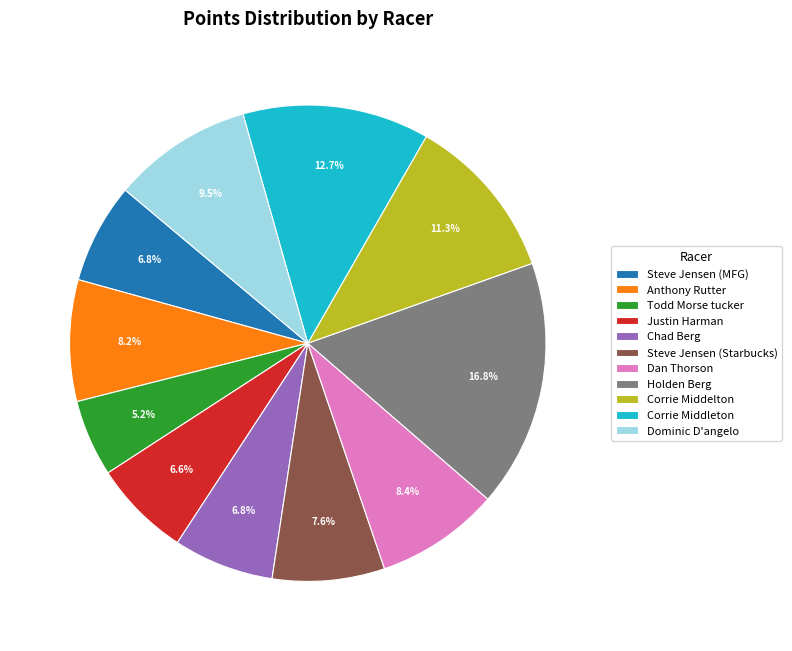

How many slices are in this pie chart?

11